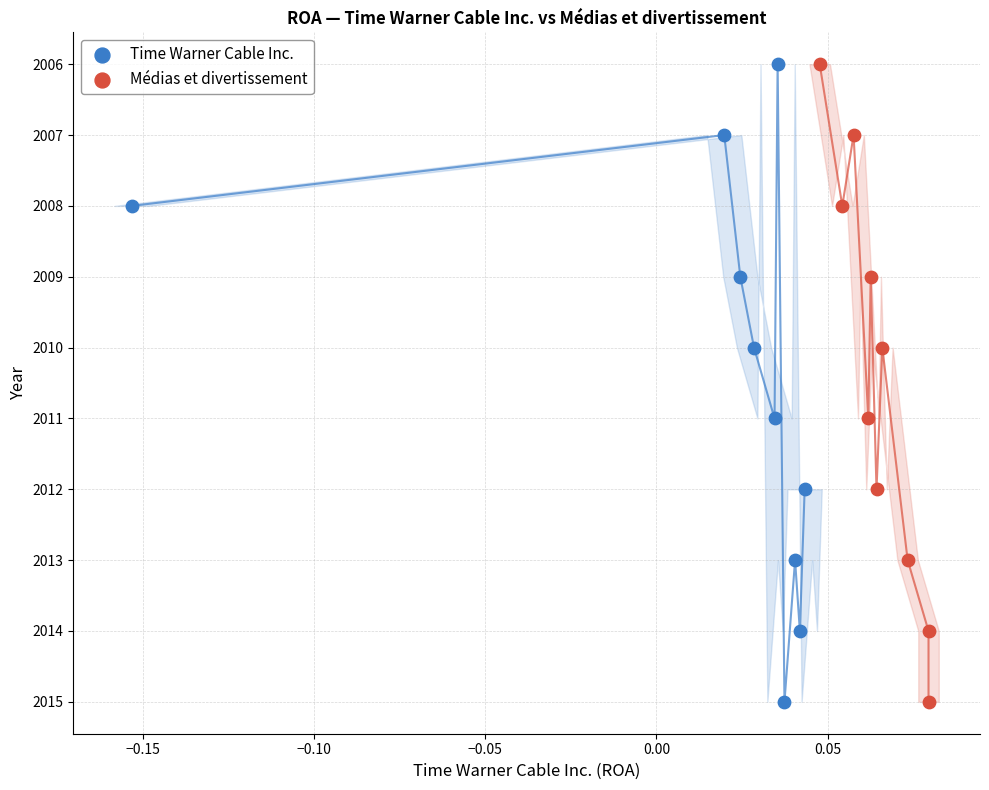

What are all the series names shown in the legend?

Time Warner Cable Inc., Médias et divertissement